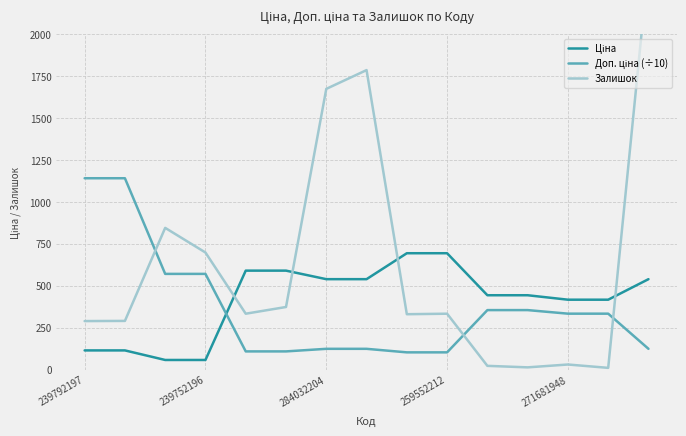

How many lines are shown in the chart?

3